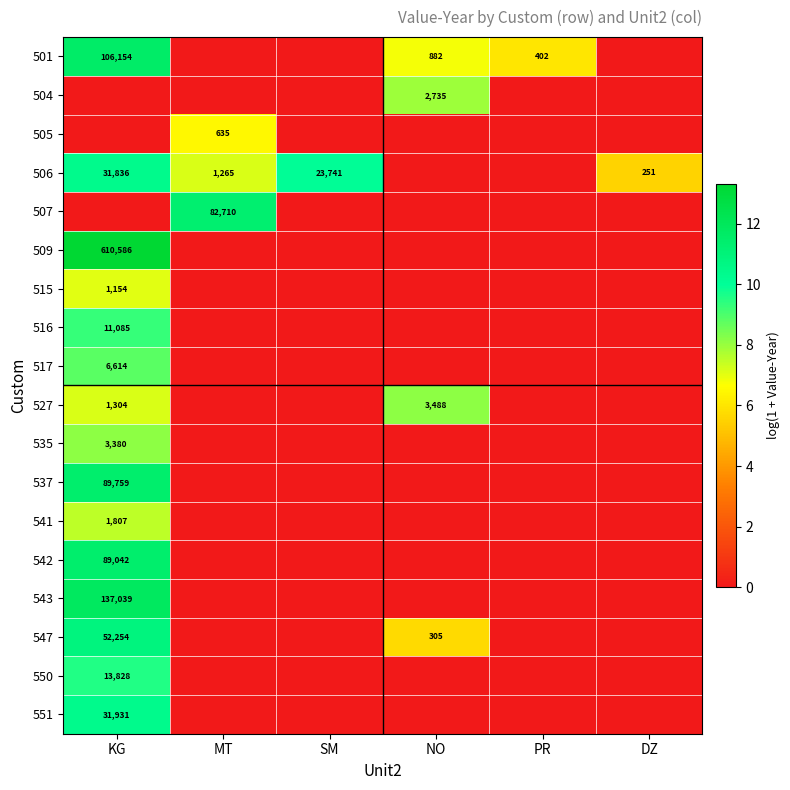

The 537 series shows 39949 at KG. True or false?

False